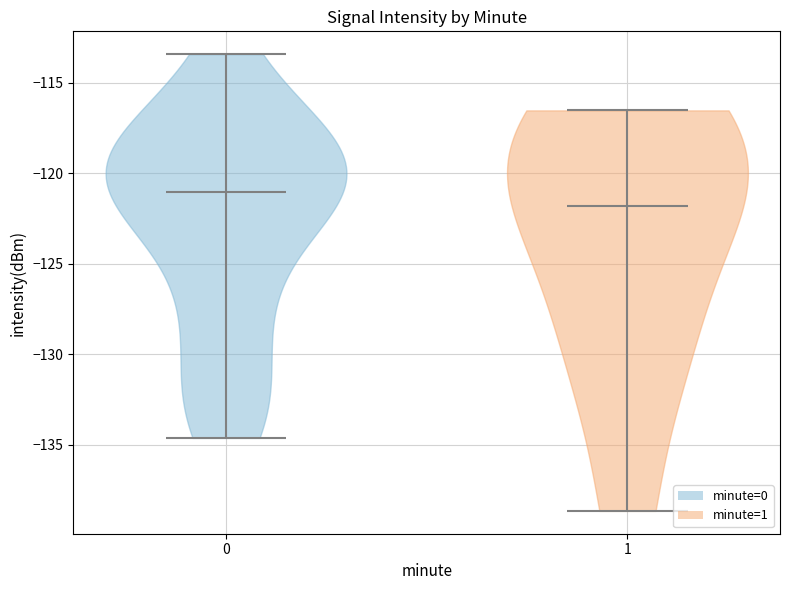

Which violin has the highest median line?

0